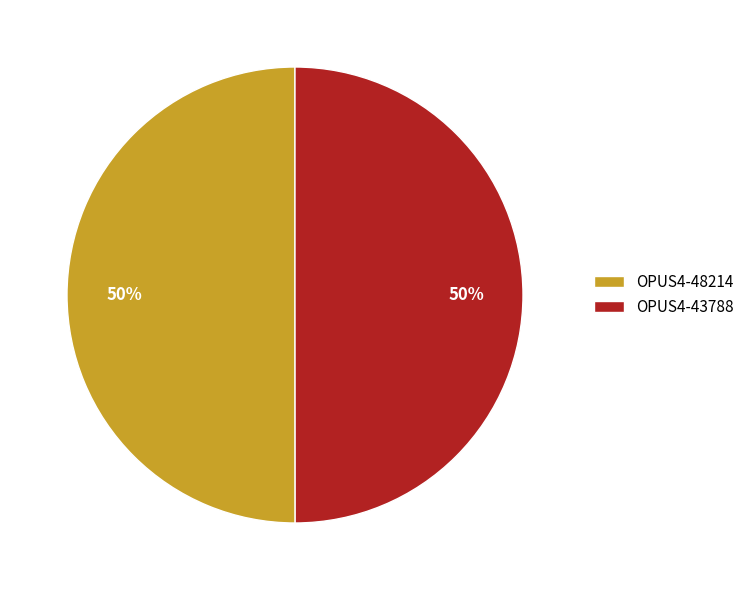

How many segments does this pie chart have?

2